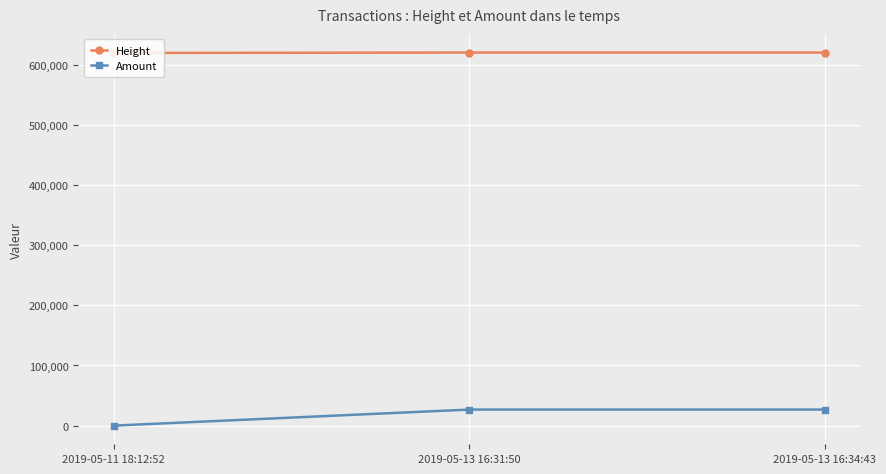

Is it true that Amount equals 1.0 at 2019-05-11 18:12:52?

True